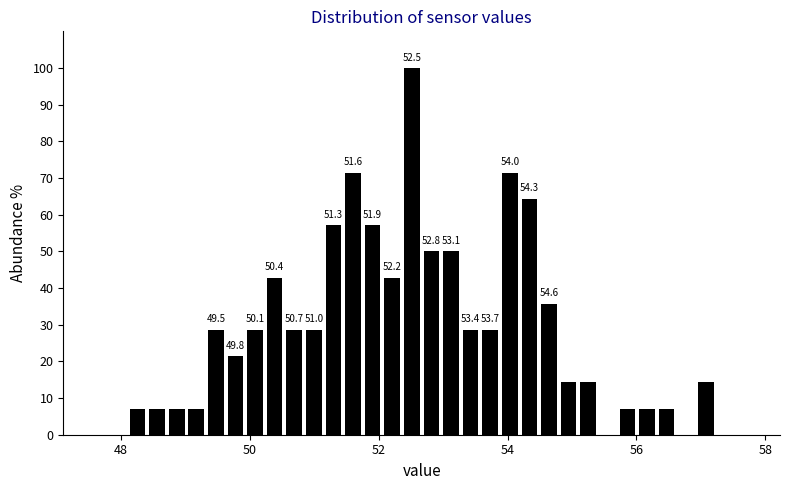

Around what value on the x-axis is the tallest bar? Give the approximate position of its centre, as read against the axis.

52.6